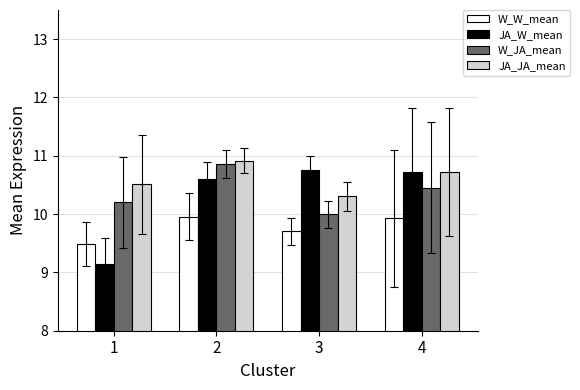

Reading left to right, extract all data points from this chart.

W_W_mean: 9.5	10.0	9.7	9.9
JA_W_mean: 9.1	10.6	10.7	10.7
W_JA_mean: 10.2	10.9	10.0	10.5
JA_JA_mean: 10.5	10.9	10.3	10.7